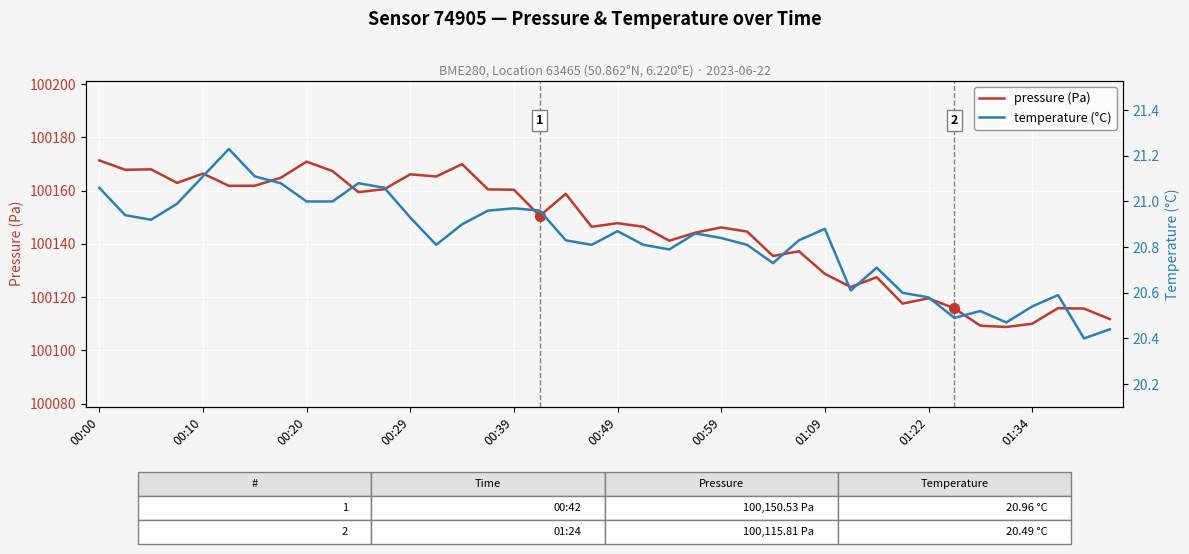

What is the lowest value of the pressure (Pa) series?

100108.8